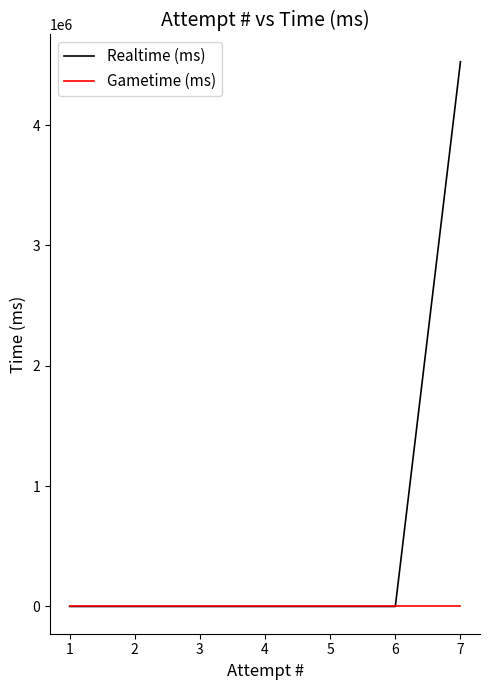

True or false: Gametime (ms) and Realtime (ms) intersect in this chart.

False